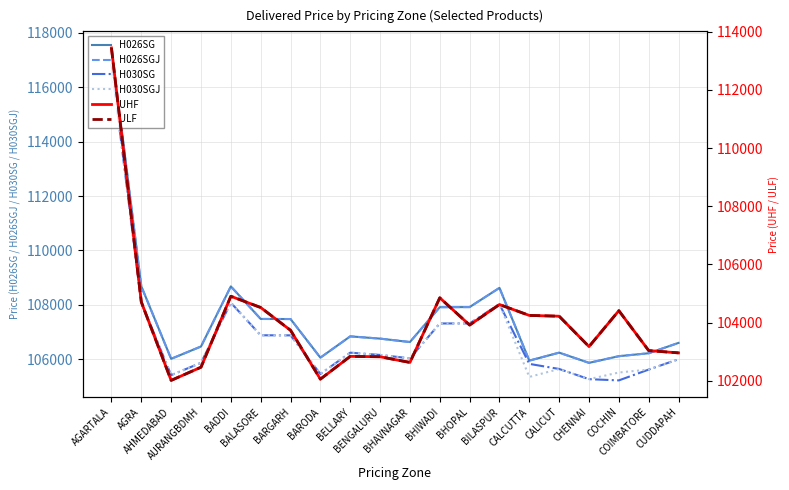

What is the sum of all UHF values?

2081604